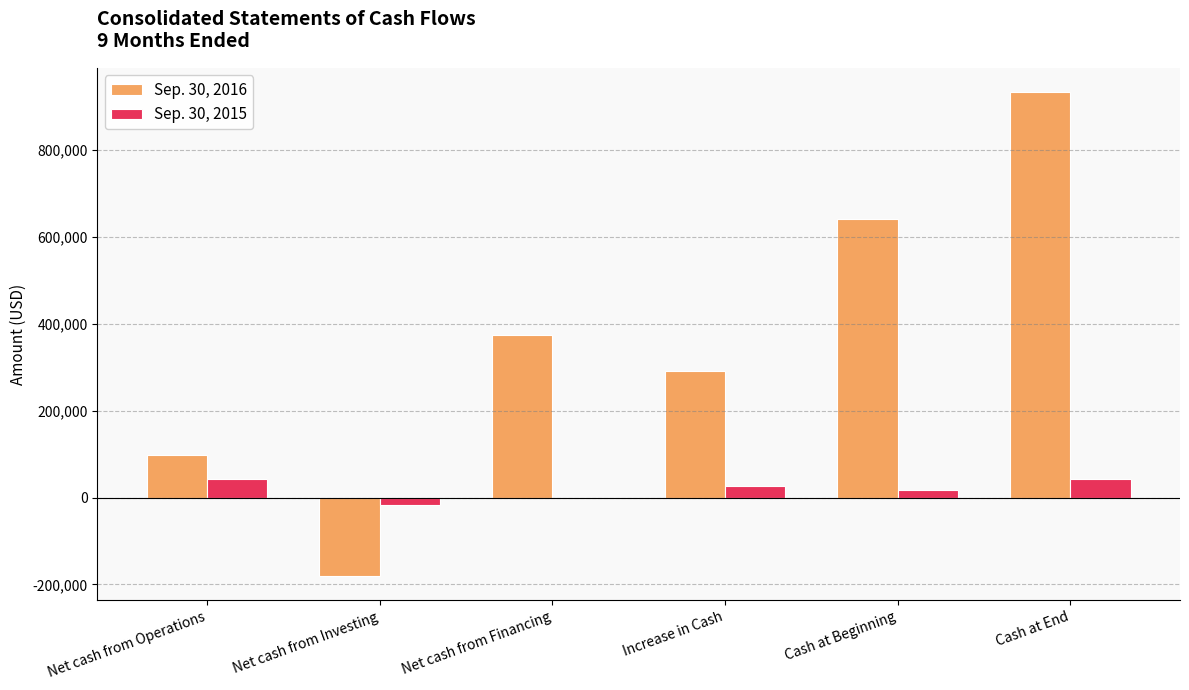

Does the chart contain stacked bars?

No